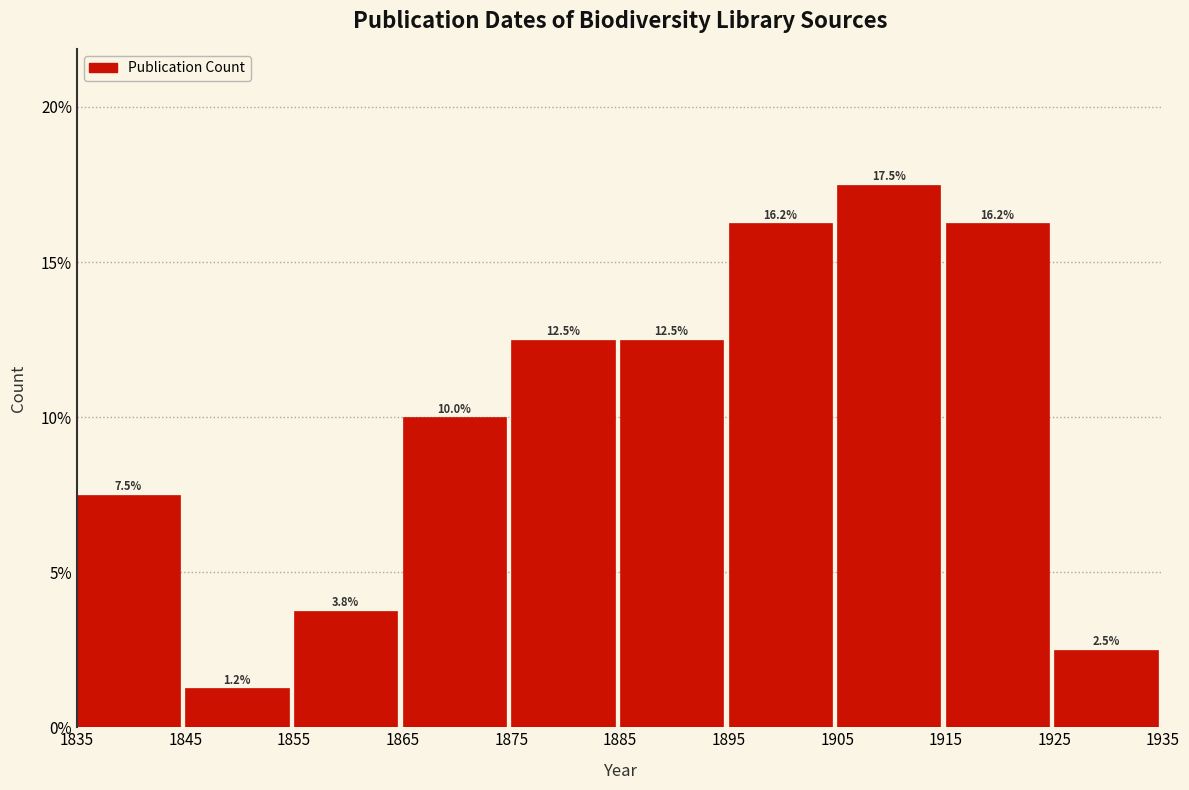

Over which range of the x-axis is the bar tallest?

1905 to 1915